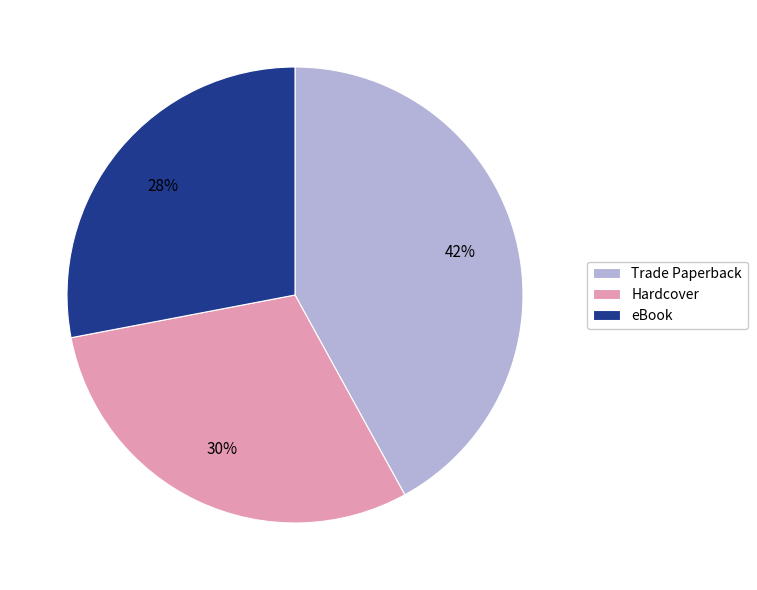

Combined, do Trade Paperback and eBook account for over 50%?

Yes